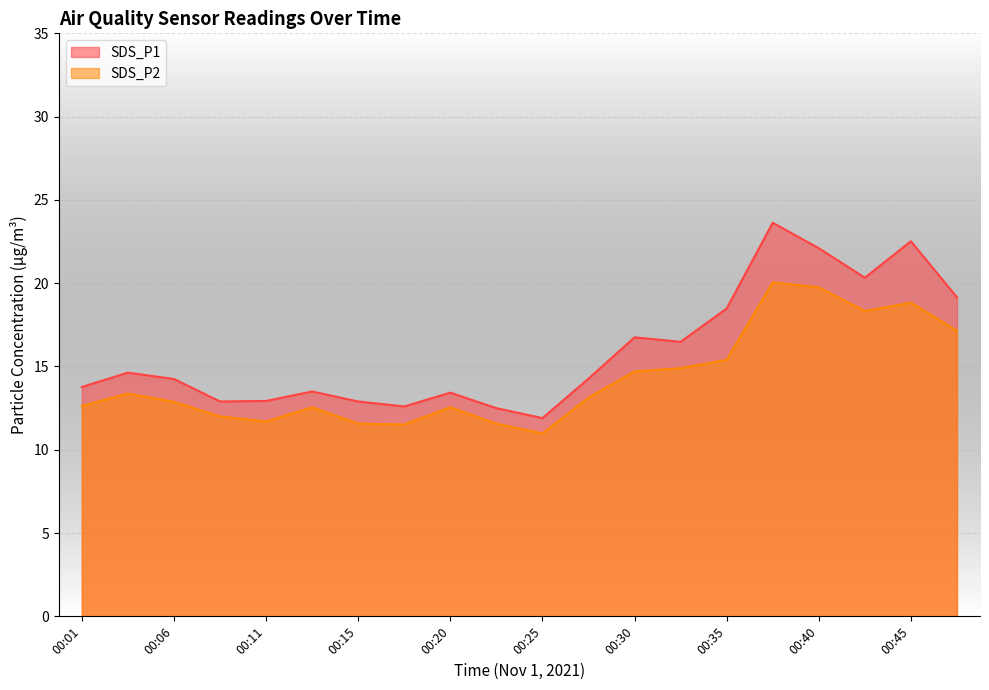

True or false: SDS_P1 has a value of 12.9 at 00:11.

True